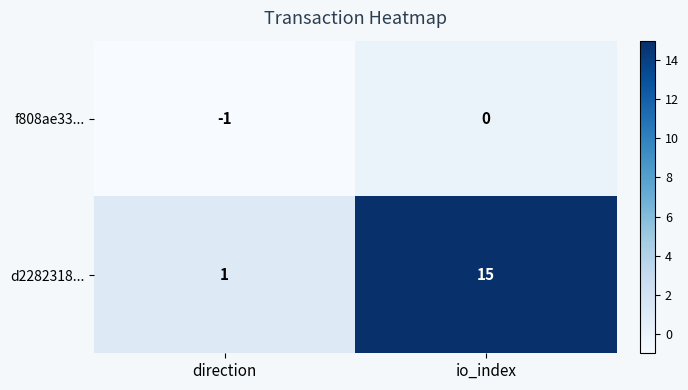

What is the greatest value displayed?

15